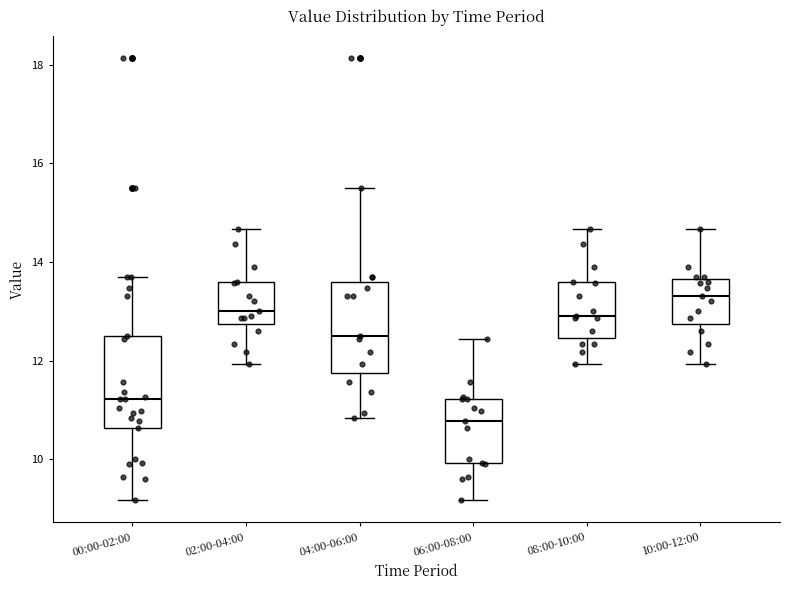

Reading left to right, transcribe this box plot: for each box, give where its median line is, the range the box spans, and where its two whiskers end, as read against the y-axis. The values are not printed on the chart, so give them approximately, as read against the axis.

00:00-02:00: median 11.2, box 10.6 to 12.6, whiskers 9.2 to 13.8
02:00-04:00: median 13.0, box 12.8 to 13.6, whiskers 12.0 to 14.6
04:00-06:00: median 12.6, box 11.8 to 13.6, whiskers 10.8 to 15.6
06:00-08:00: median 10.8, box 10.0 to 11.2, whiskers 9.2 to 12.4
08:00-10:00: median 13.0, box 12.4 to 13.6, whiskers 12.0 to 14.6
10:00-12:00: median 13.4, box 12.8 to 13.6, whiskers 12.0 to 14.6